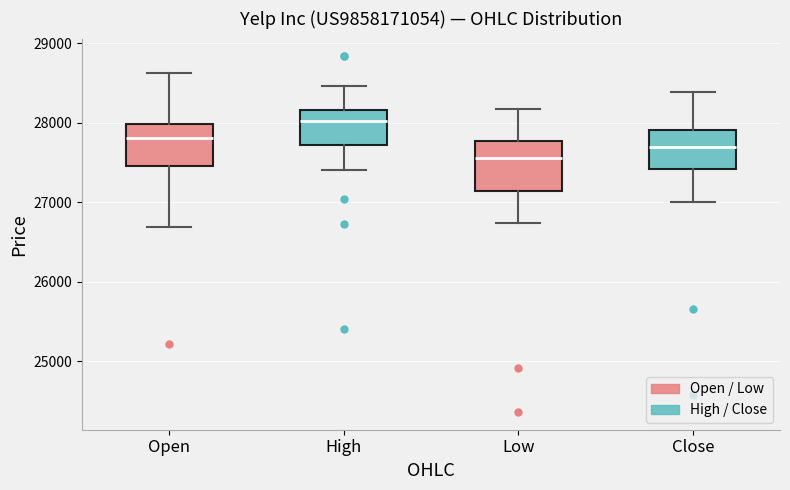

Reading left to right, transcribe this box plot: for each box, give where its median line is, the range the box spans, and where its two whiskers end, as read against the y-axis. The values are not printed on the chart, so give them approximately, as read against the axis.

Open: median 27800, box 27500 to 28000, whiskers 26700 to 28600
High: median 28000, box 27700 to 28200, whiskers 27400 to 28500
Low: median 27600, box 27100 to 27800, whiskers 26700 to 28200
Close: median 27700, box 27400 to 27900, whiskers 27000 to 28400